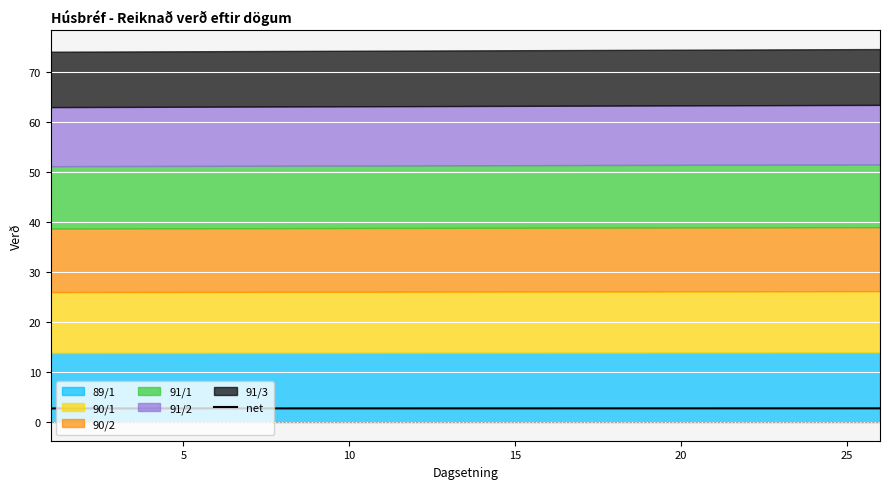

What is the maximum value for net?

2.7